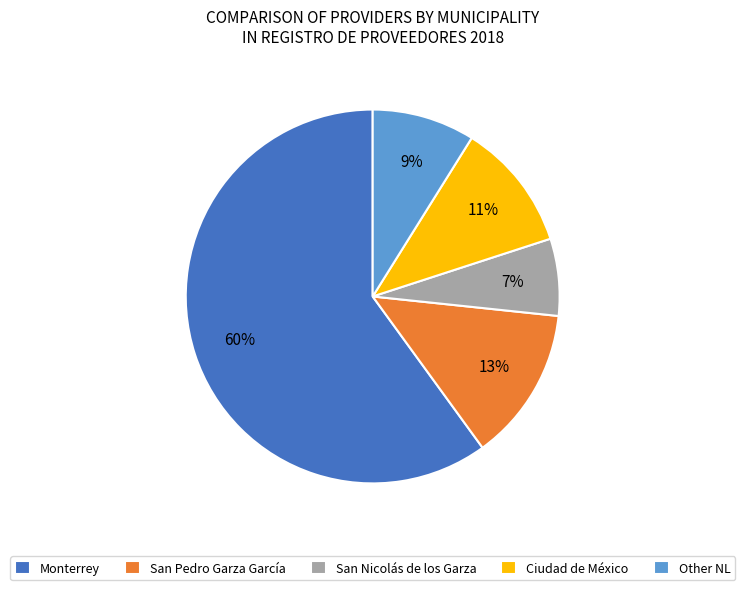

What is the largest slice in the pie chart?

Monterrey